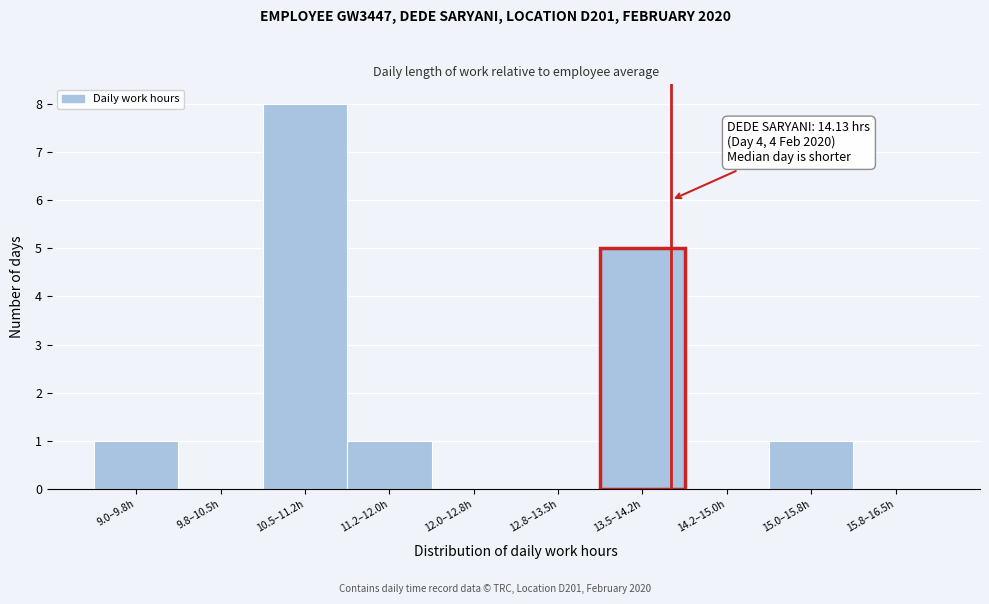

Reading left to right, extract all data points from this chart.

9.0–9.8h=1	9.8–10.5h=0	10.5–11.2h=8	11.2–12.0h=1	12.0–12.8h=0	12.8–13.5h=0	13.5–14.2h=5	14.2–15.0h=0	15.0–15.8h=1	15.8–16.5h=0